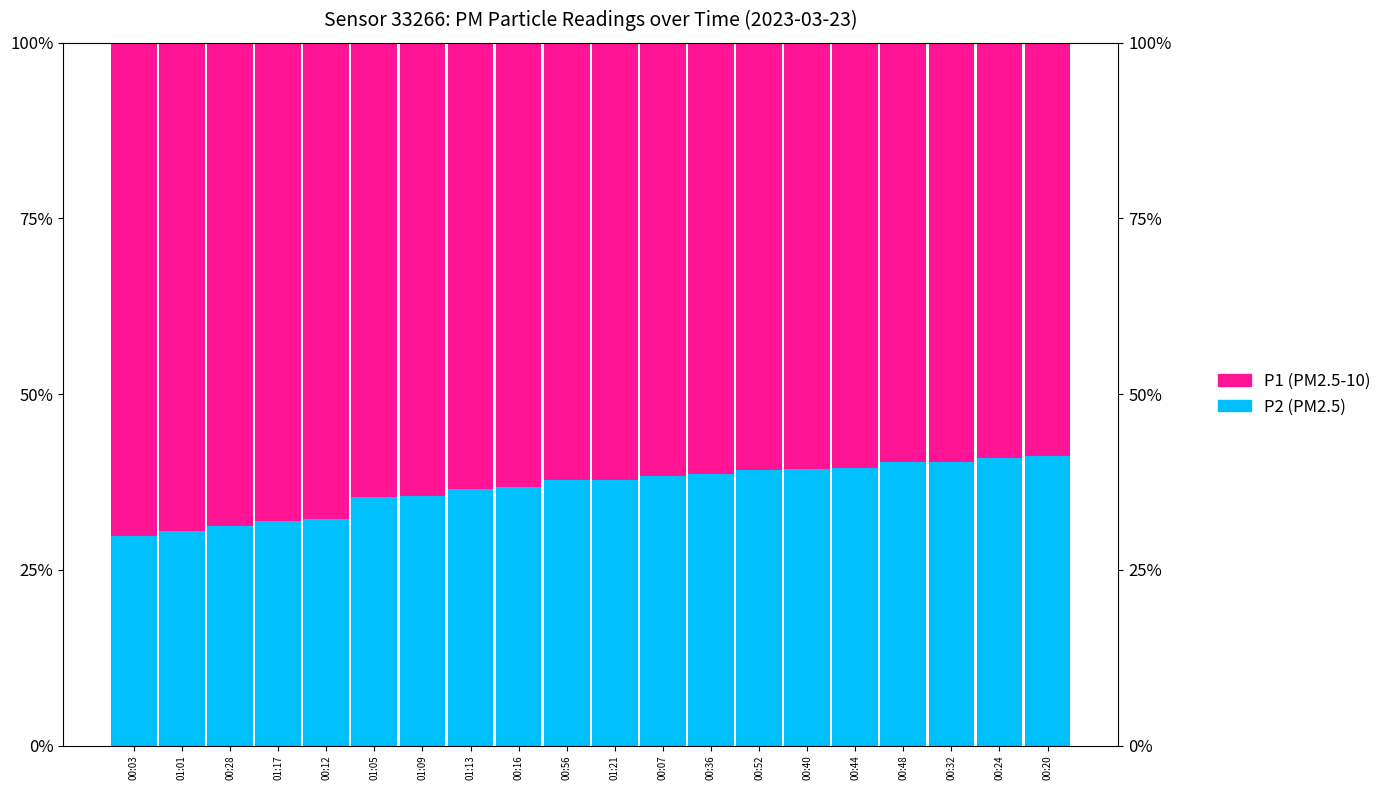

How many data points in P2 are above 37?

11